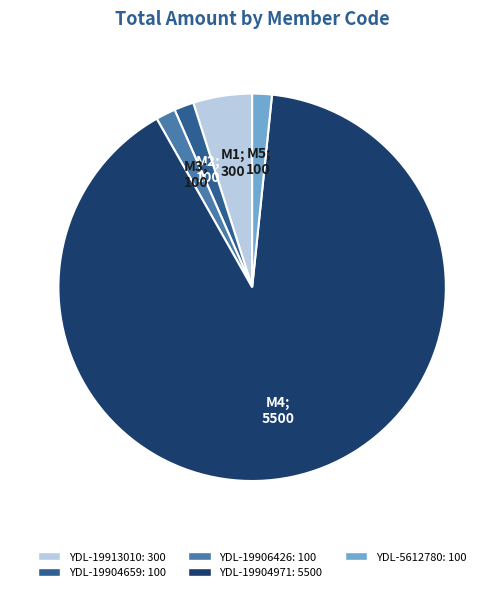

How many slices are in this pie chart?

5